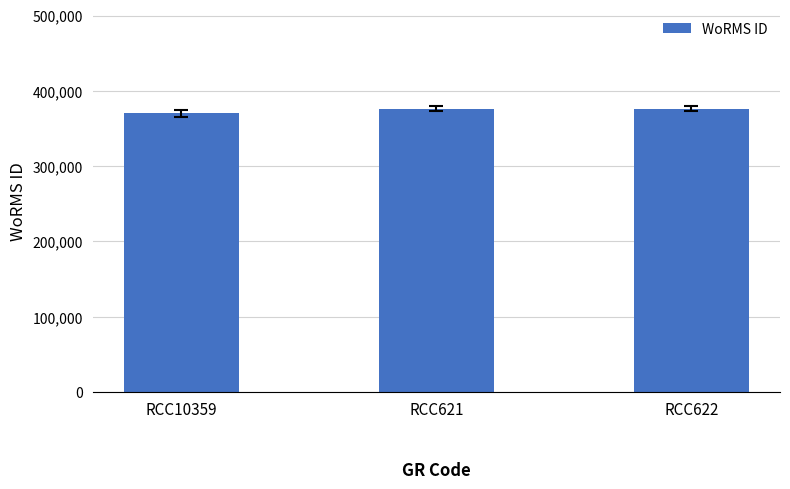

What is the greatest value displayed?

376356